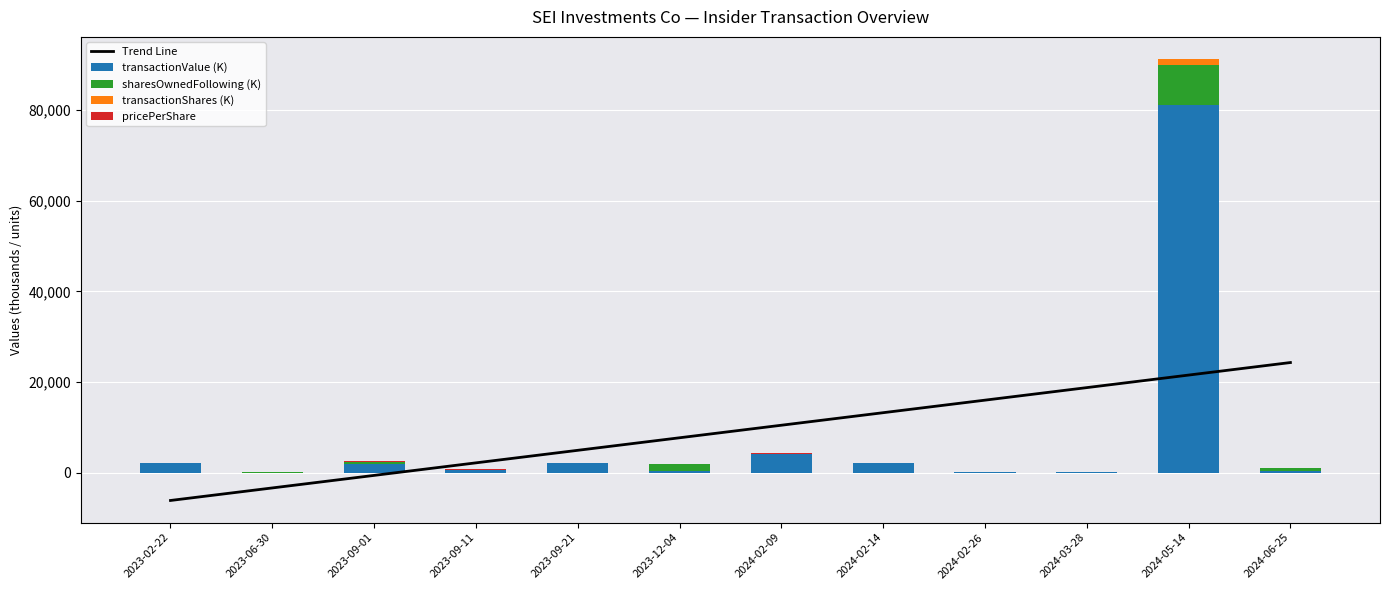

What is the label of the 1st bar from the left?

2023-02-22